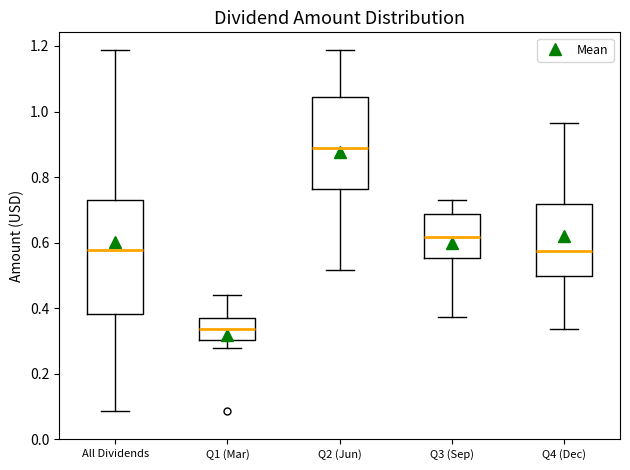

Reading left to right, transcribe this box plot: for each box, give where its median line is, the range the box spans, and where its two whiskers end, as read against the y-axis. The values are not printed on the chart, so give them approximately, as read against the axis.

All Dividends: median 0.58, box 0.38 to 0.74, whiskers 0.08 to 1.18
Q1 (Mar): median 0.34, box 0.30 to 0.36, whiskers 0.28 to 0.44
Q2 (Jun): median 0.88, box 0.76 to 1.04, whiskers 0.52 to 1.18
Q3 (Sep): median 0.62, box 0.56 to 0.68, whiskers 0.38 to 0.74
Q4 (Dec): median 0.58, box 0.50 to 0.72, whiskers 0.34 to 0.96